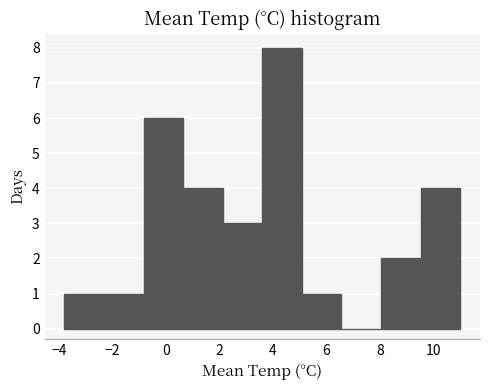

What is the height of the bar covering -3.80 to -2.32 on the x-axis? Neither the bar edges nor the heights are printed on the chart, so give them approximately, as read against the axes.

1